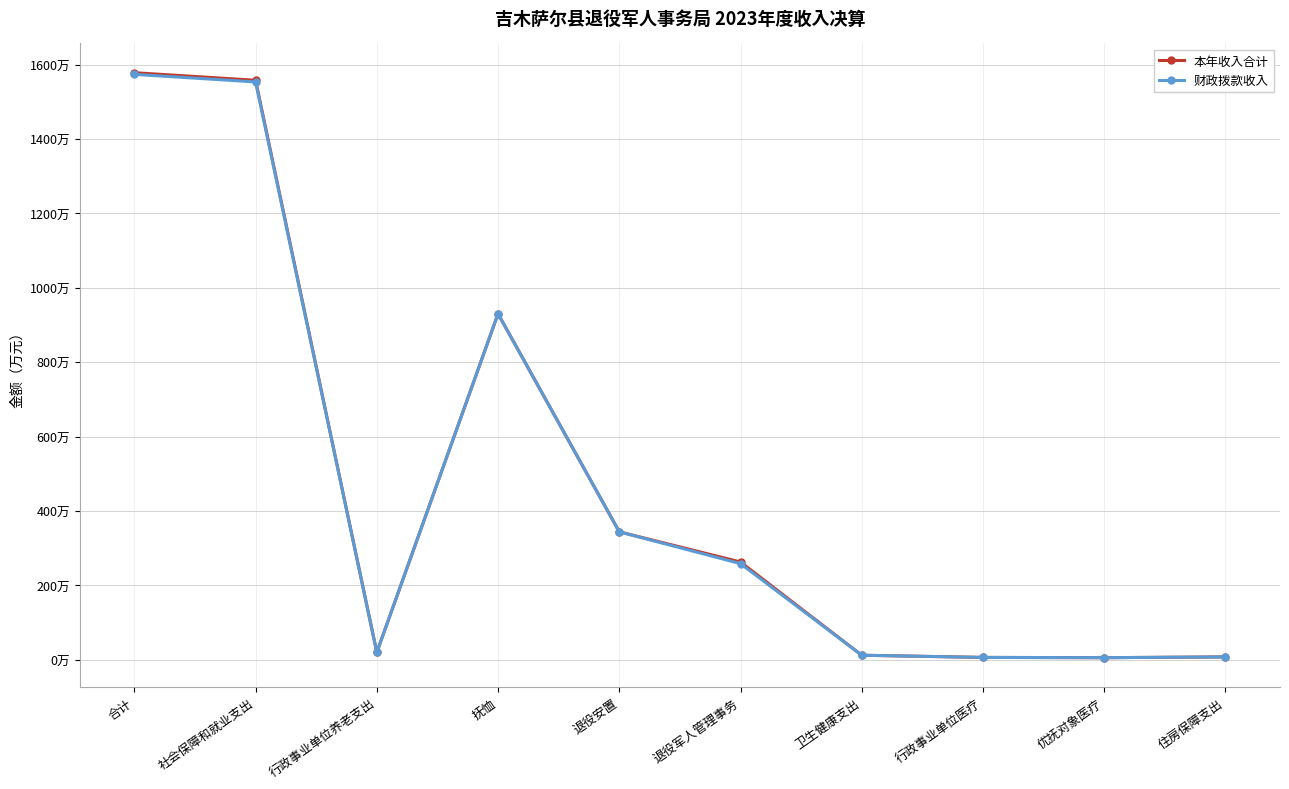

What is the total value across all series at 合计?

3152.6